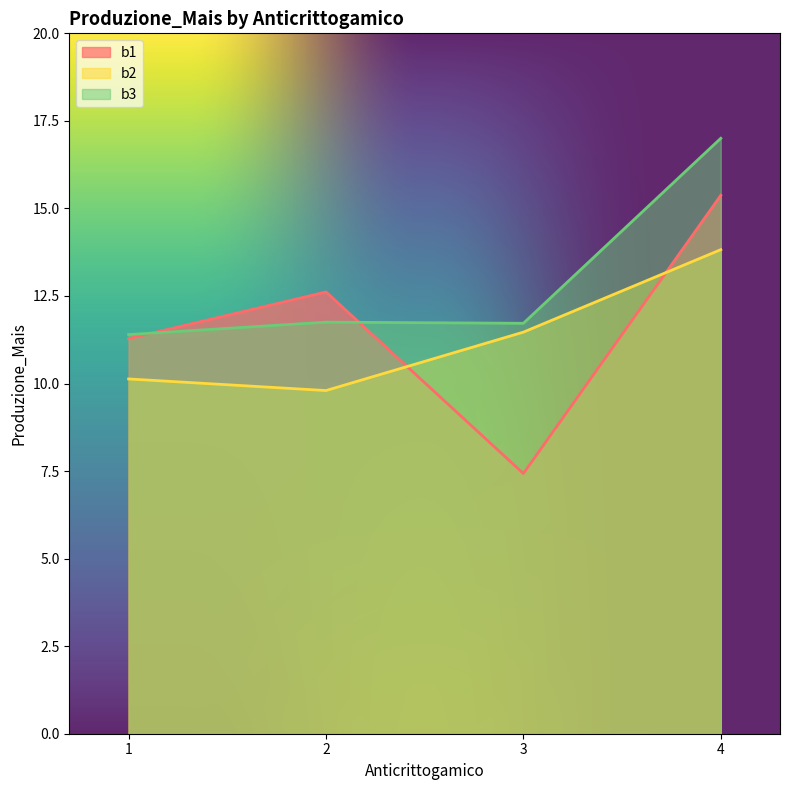

What is the value of the b3 point at the 4th from the left?

17.0